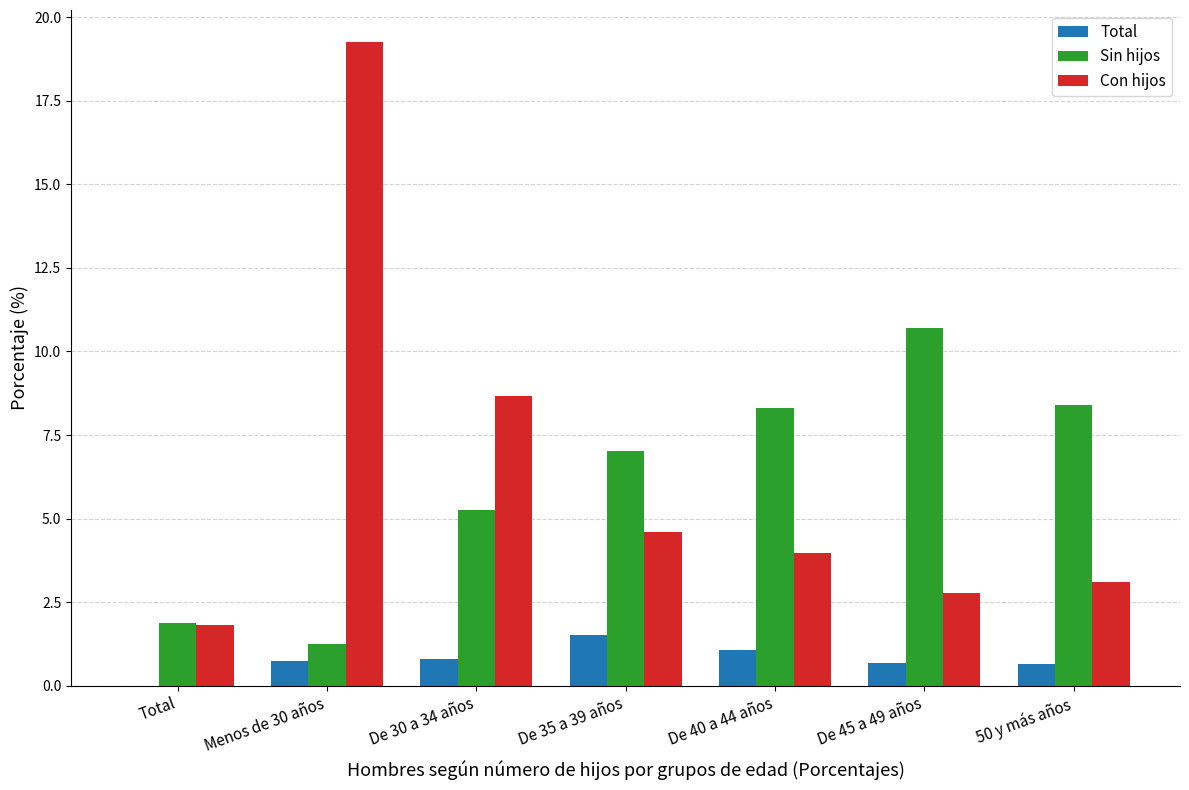

At which label does Sin hijos reach its peak?

De 45 a 49 años